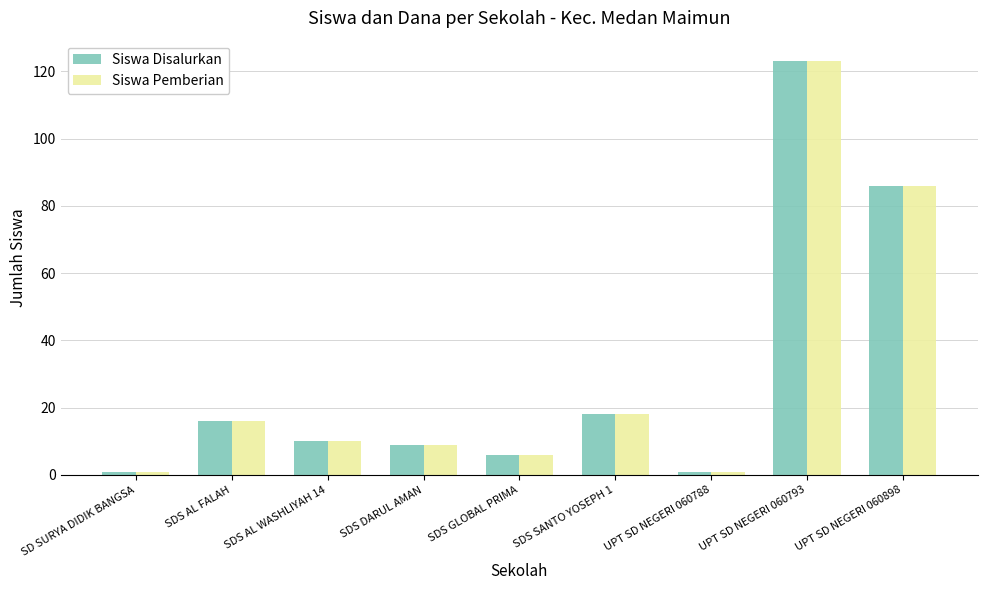

What are all the series names shown in the legend?

Siswa Disalurkan, Siswa Pemberian